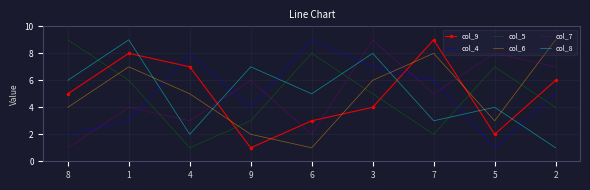

Is the value of col_6 at 5 greater than the value of col_5 at 3?

No